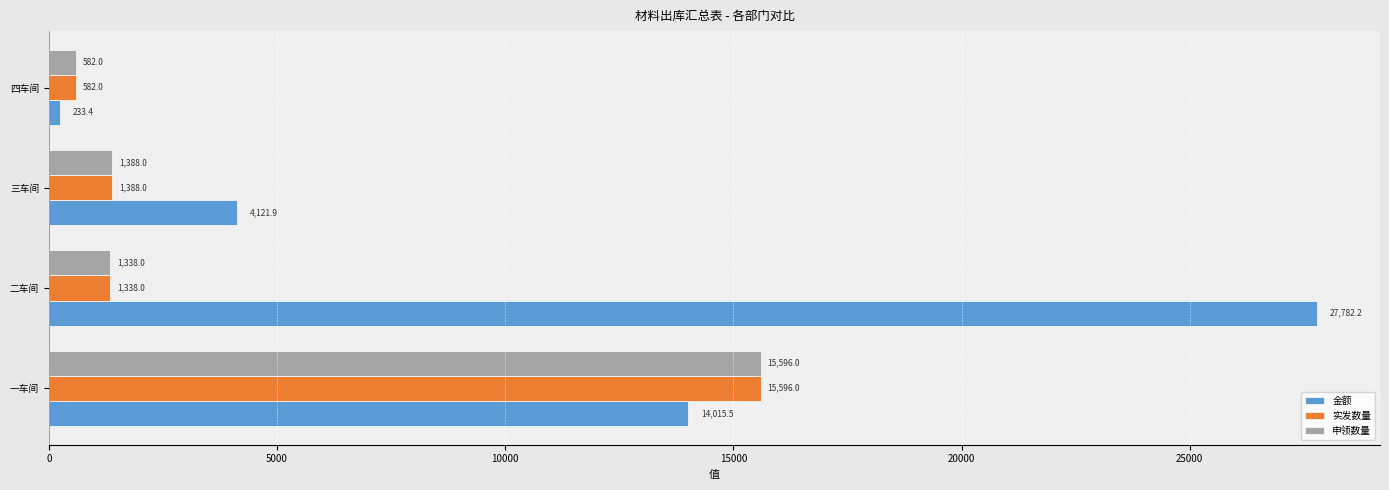

At which label is 申领数量 closest to 8089?

三车间